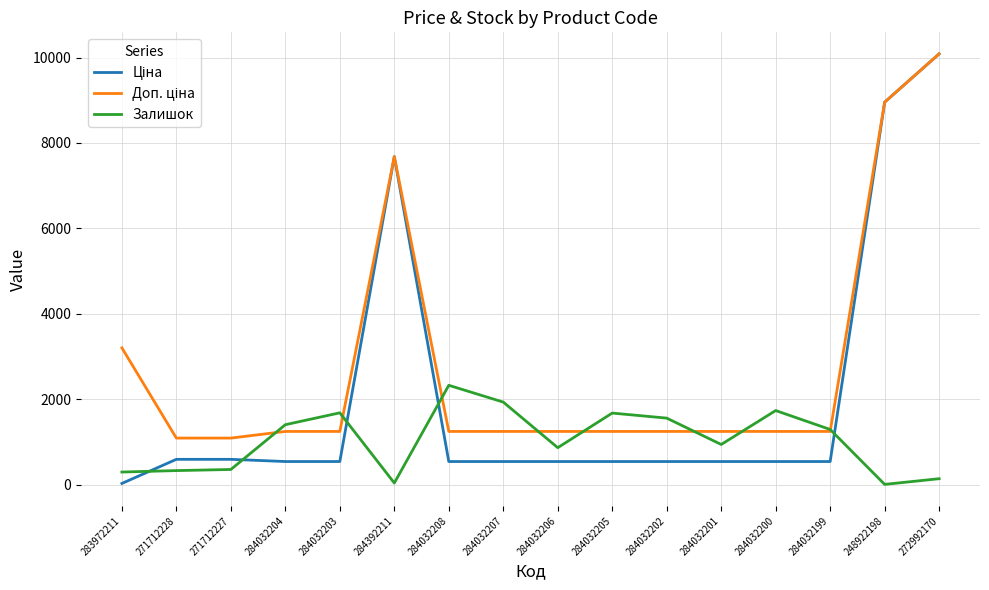

What is the total value across all series at 284032200?

3532.1